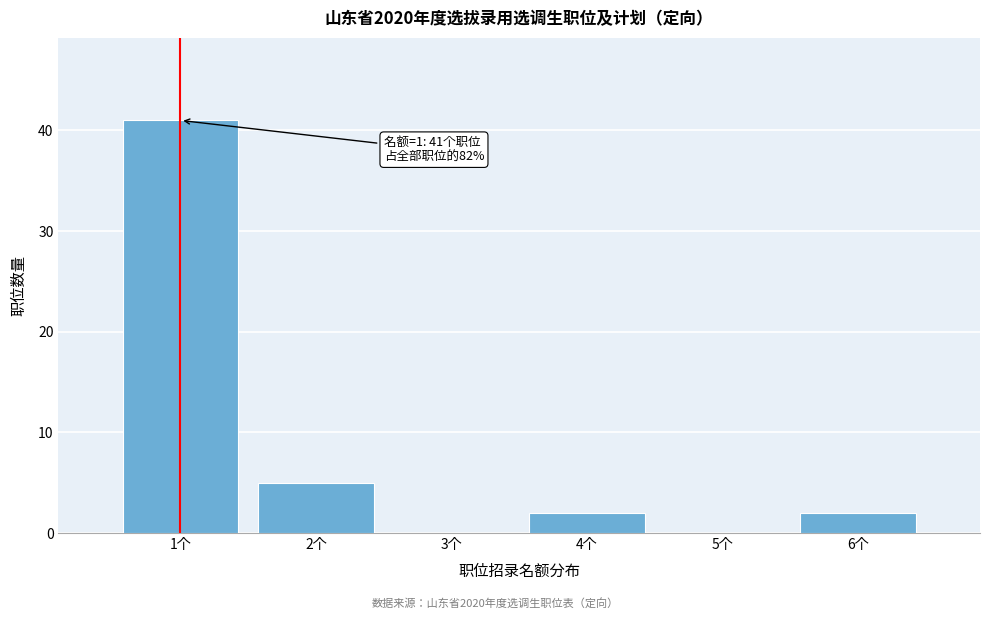

Over which range of the x-axis is the bar tallest?

0.5 to 1.5